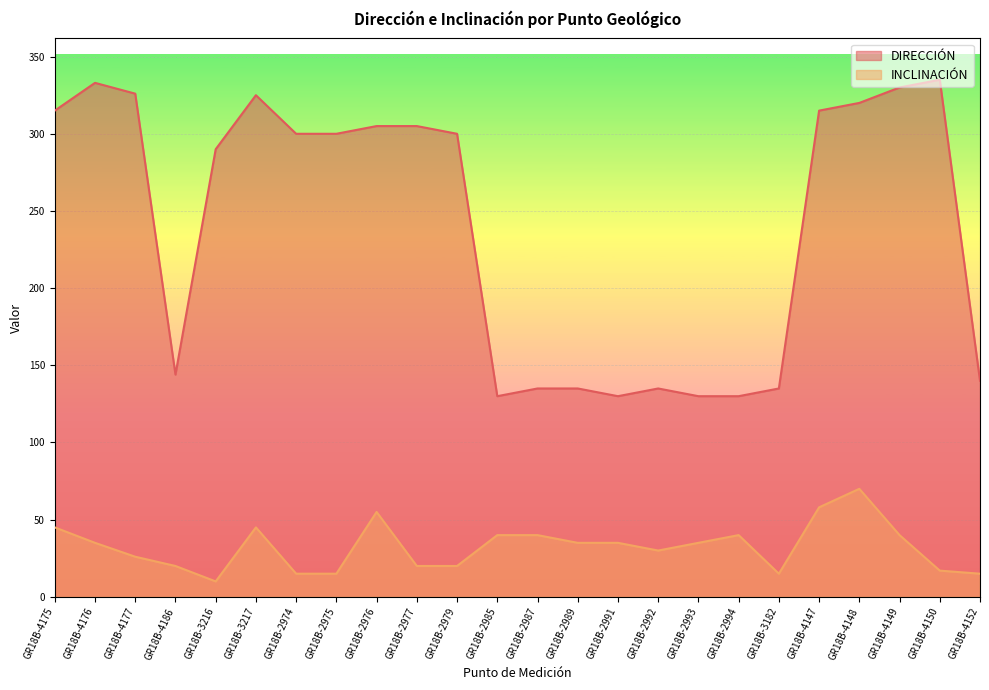

Does the chart display data point markers on the line(s)?

No